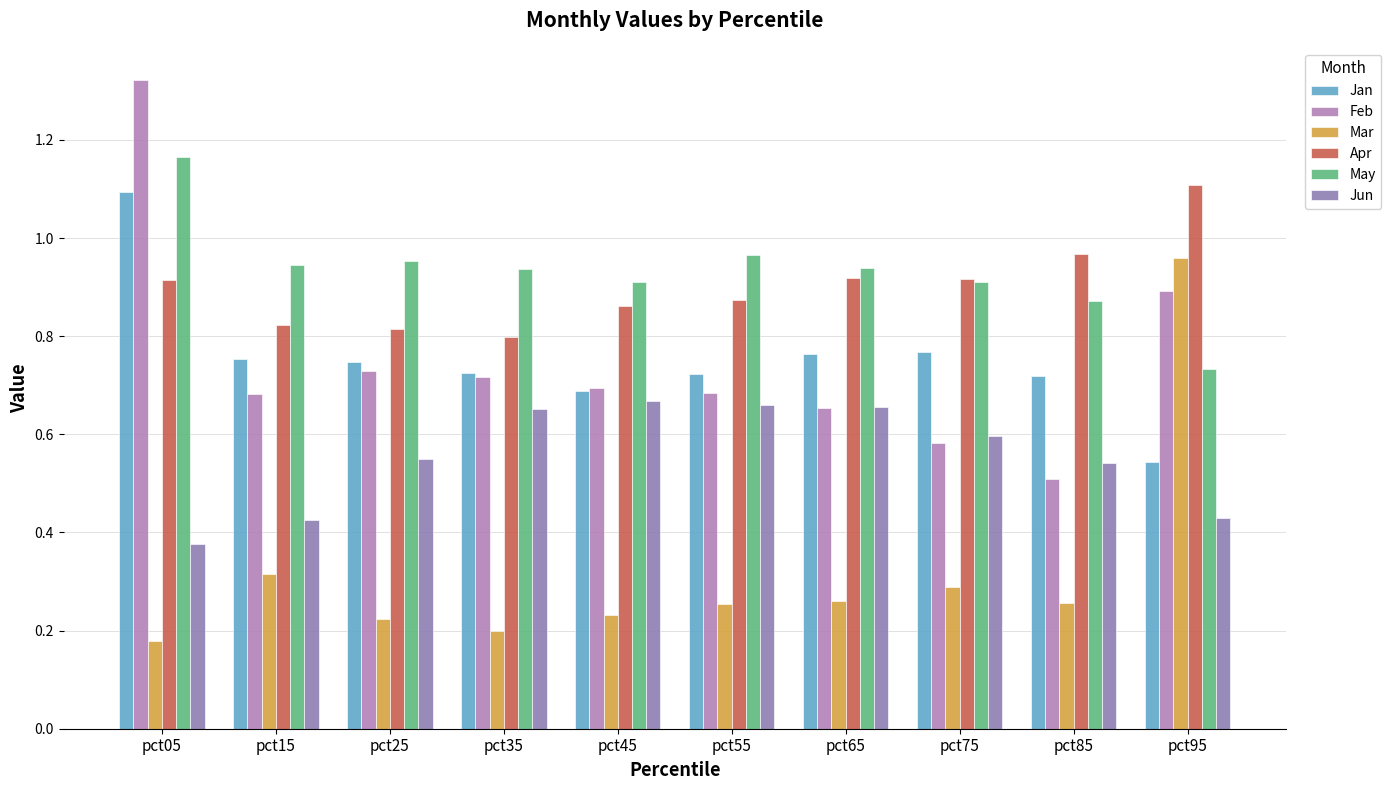

Count the Jun values in the range 0 to 1.

10